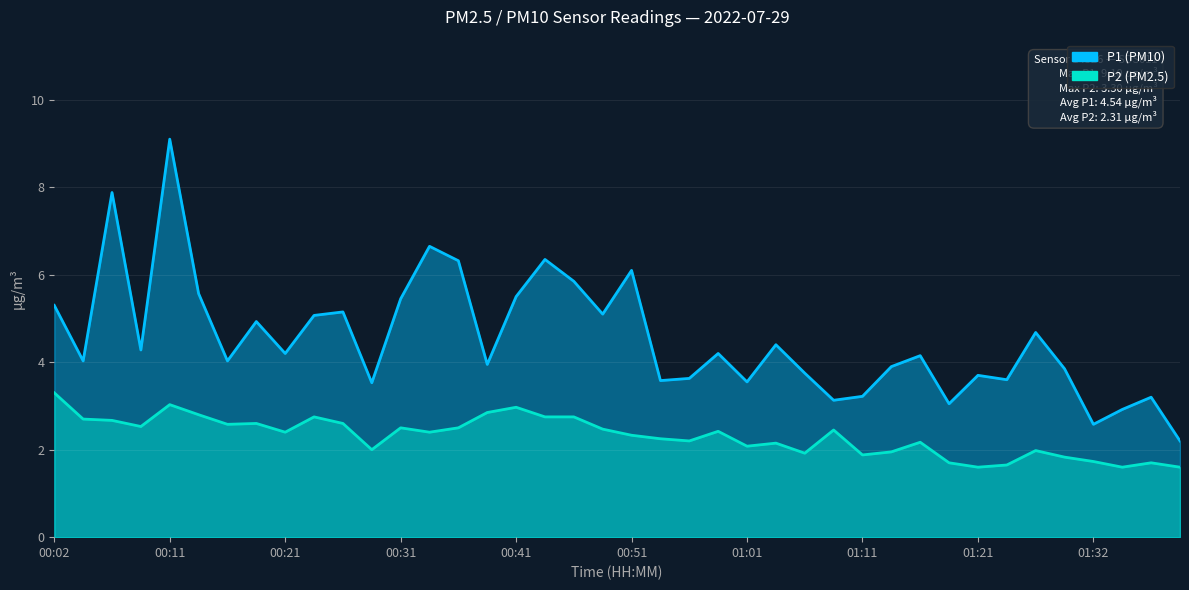

How many interior local valleys does the P1 series have?

13